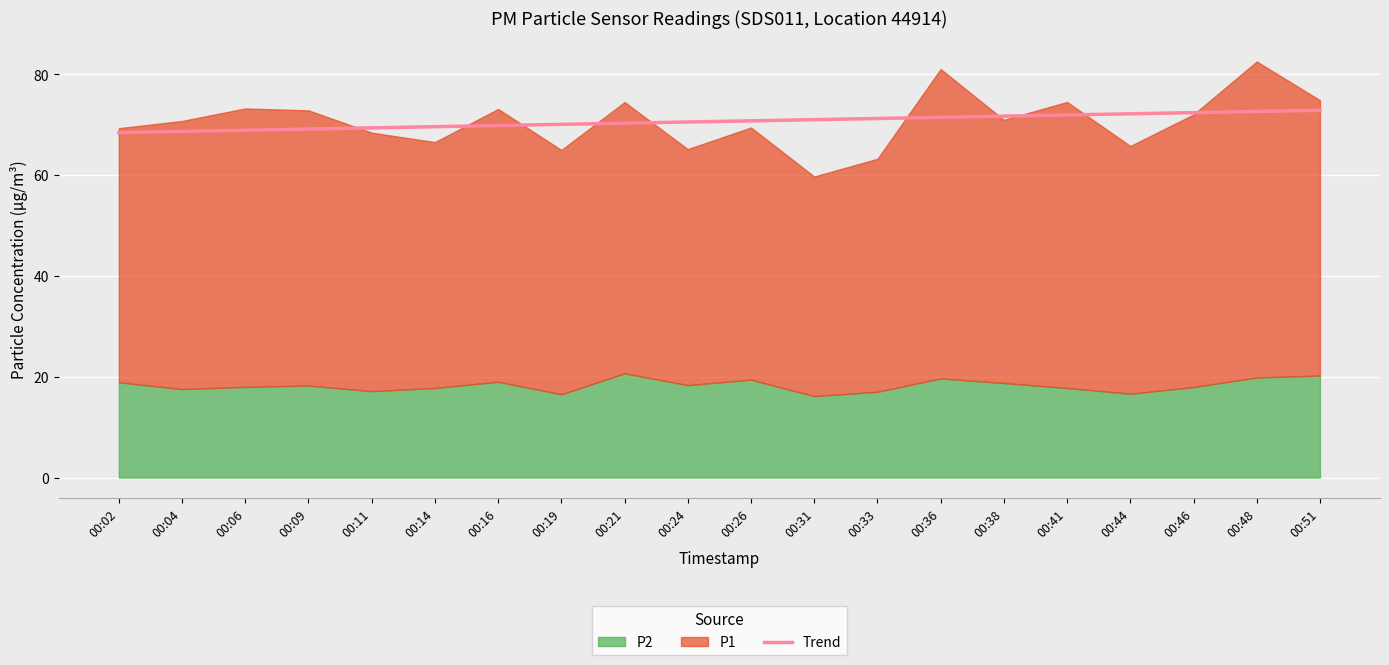

The value of Trend at 00:48 is 123.4. True or false?

False